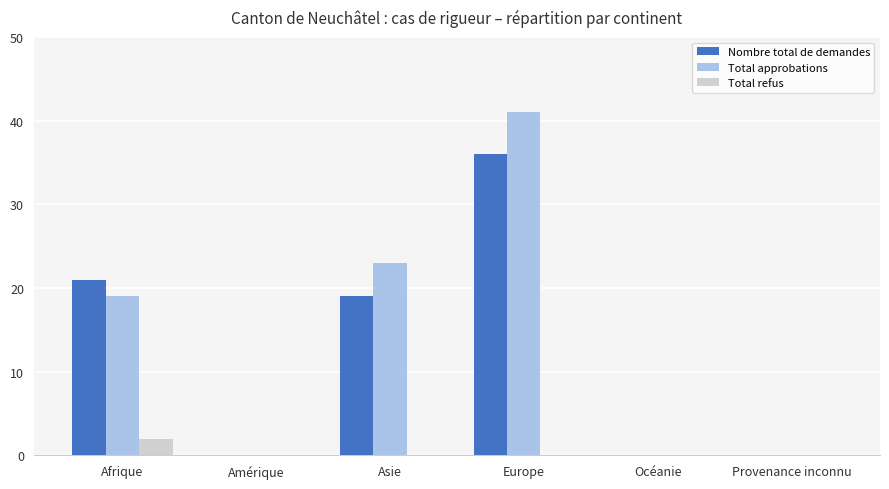

Are the bars grouped side by side (vs. stacked)?

Yes